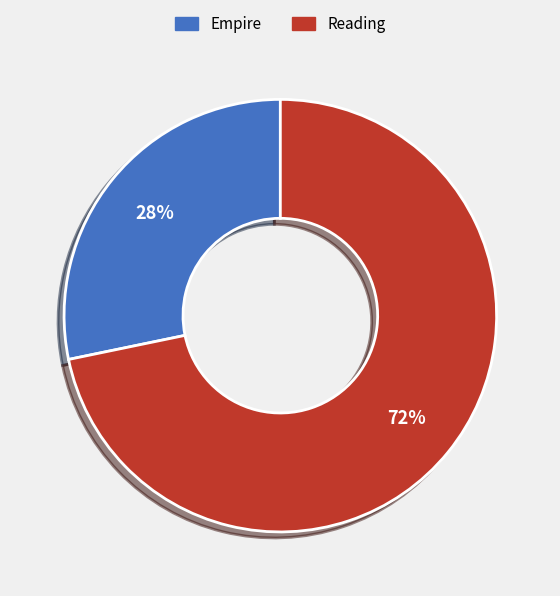

How many slices are in this pie chart?

2